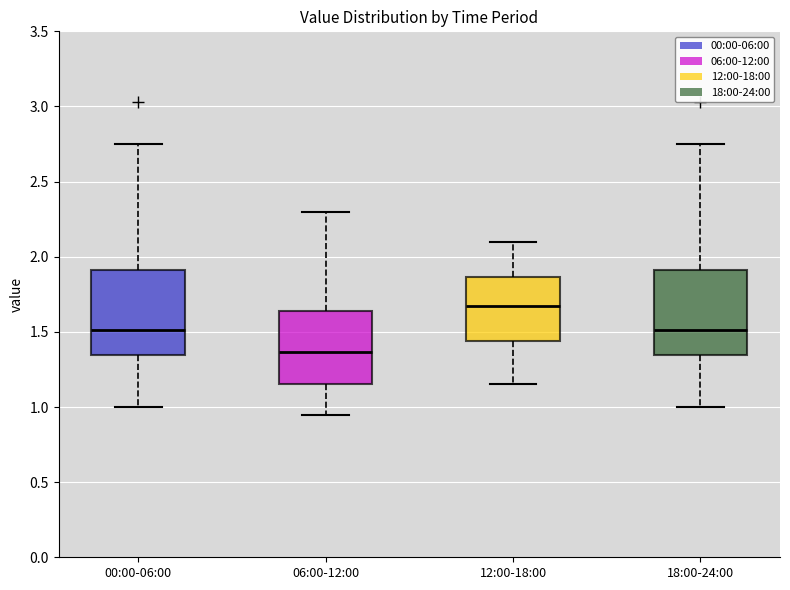

Reading left to right, transcribe this box plot: for each box, give where its median line is, the range the box spans, and where its two whiskers end, as read against the y-axis. The values are not printed on the chart, so give them approximately, as read against the axis.

00:00-06:00: median 1.50, box 1.35 to 1.90, whiskers 1.00 to 2.75
06:00-12:00: median 1.35, box 1.15 to 1.65, whiskers 0.95 to 2.30
12:00-18:00: median 1.70, box 1.45 to 1.85, whiskers 1.15 to 2.10
18:00-24:00: median 1.50, box 1.35 to 1.90, whiskers 1.00 to 2.75